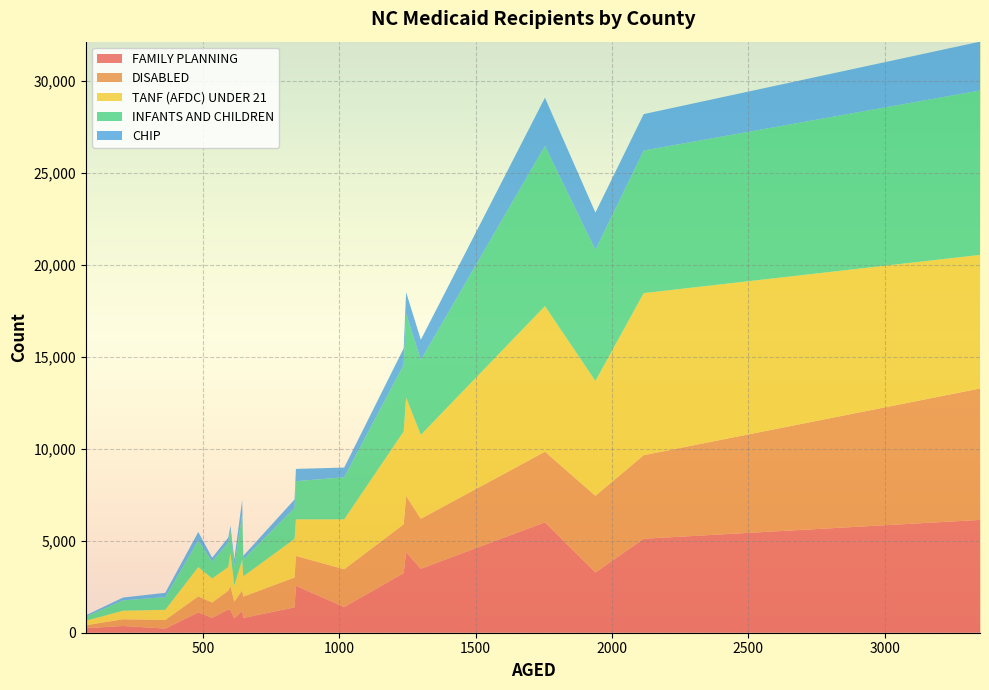

What is the maximum value for FAMILY PLANNING?

6137